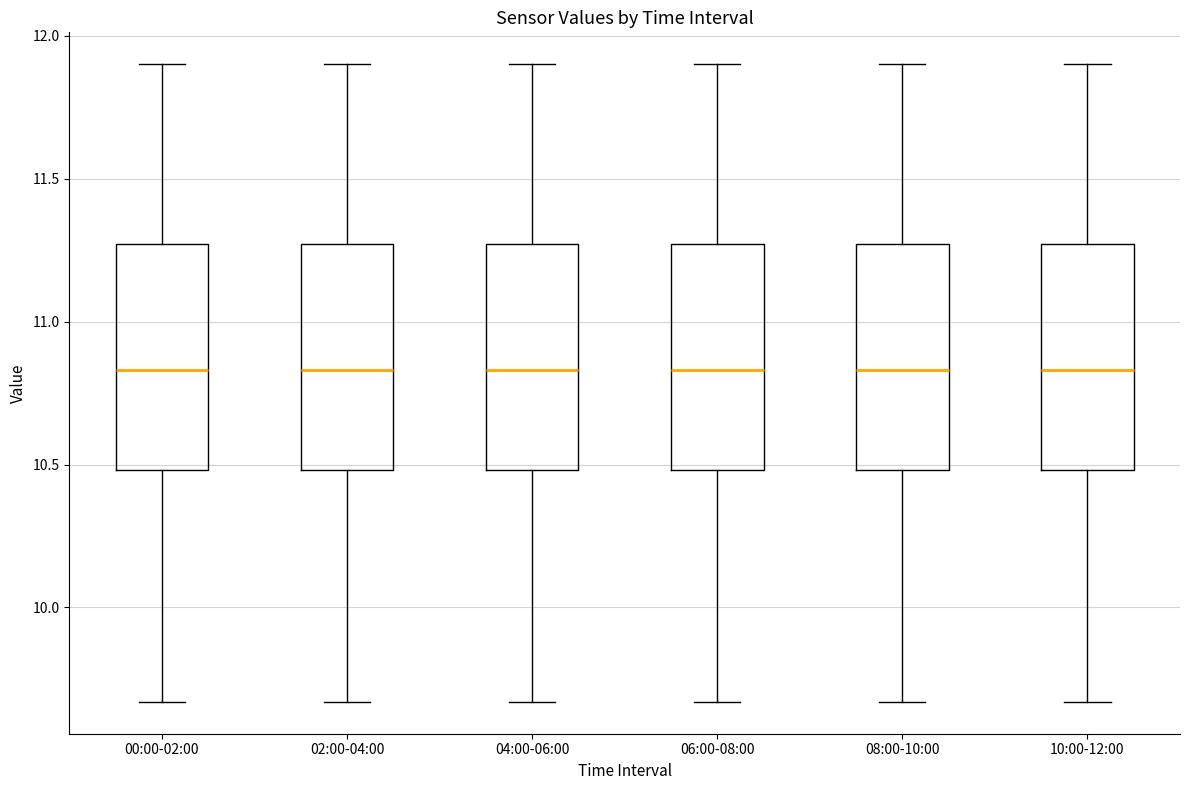

Reading left to right, transcribe this box plot: for each box, give where its median line is, the range the box spans, and where its two whiskers end, as read against the y-axis. The values are not printed on the chart, so give them approximately, as read against the axis.

00:00-02:00: median 10.85, box 10.50 to 11.25, whiskers 9.65 to 11.90
02:00-04:00: median 10.85, box 10.50 to 11.25, whiskers 9.65 to 11.90
04:00-06:00: median 10.85, box 10.50 to 11.25, whiskers 9.65 to 11.90
06:00-08:00: median 10.85, box 10.50 to 11.25, whiskers 9.65 to 11.90
08:00-10:00: median 10.85, box 10.50 to 11.25, whiskers 9.65 to 11.90
10:00-12:00: median 10.85, box 10.50 to 11.25, whiskers 9.65 to 11.90